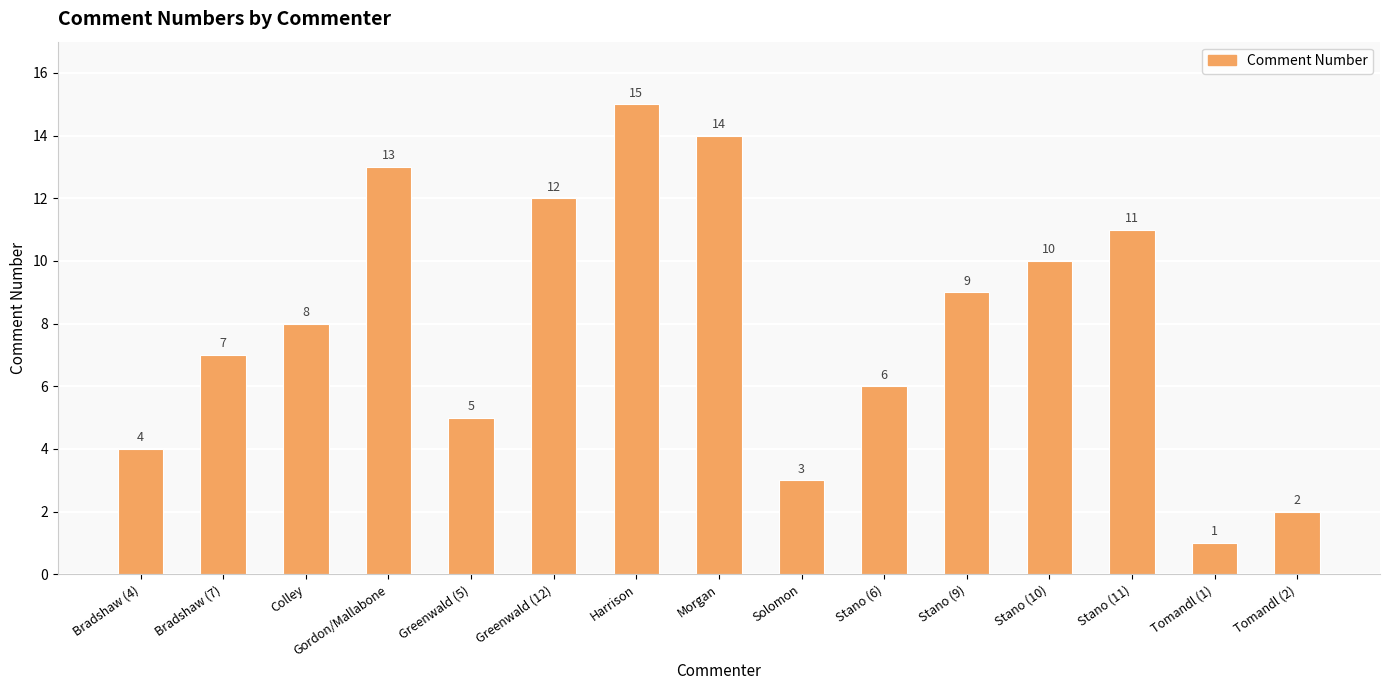

Reading right to left, extract all data points from this chart.

Tomandl (2)=2	Tomandl (1)=1	Stano (11)=11	Stano (10)=10	Stano (9)=9	Stano (6)=6	Solomon=3	Morgan=14	Harrison=15	Greenwald (12)=12	Greenwald (5)=5	Gordon/Mallabone=13	Colley=8	Bradshaw (7)=7	Bradshaw (4)=4